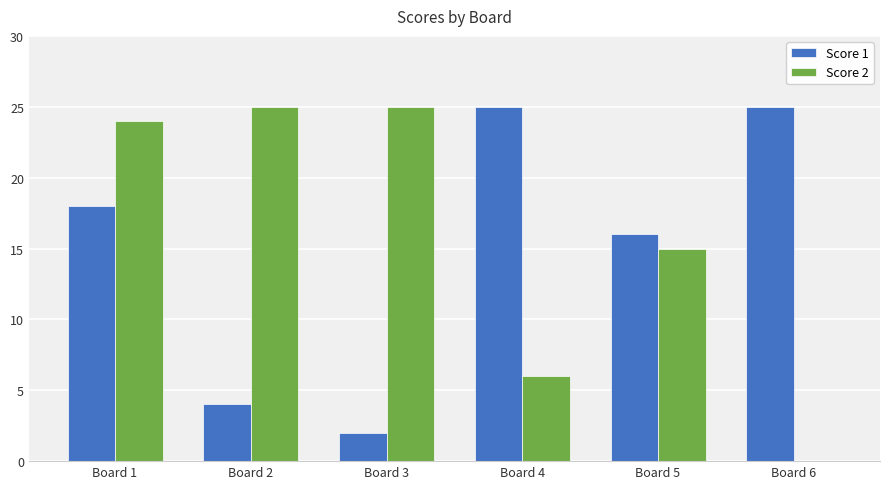

At which category is the sum across all series the highest?

Board 1